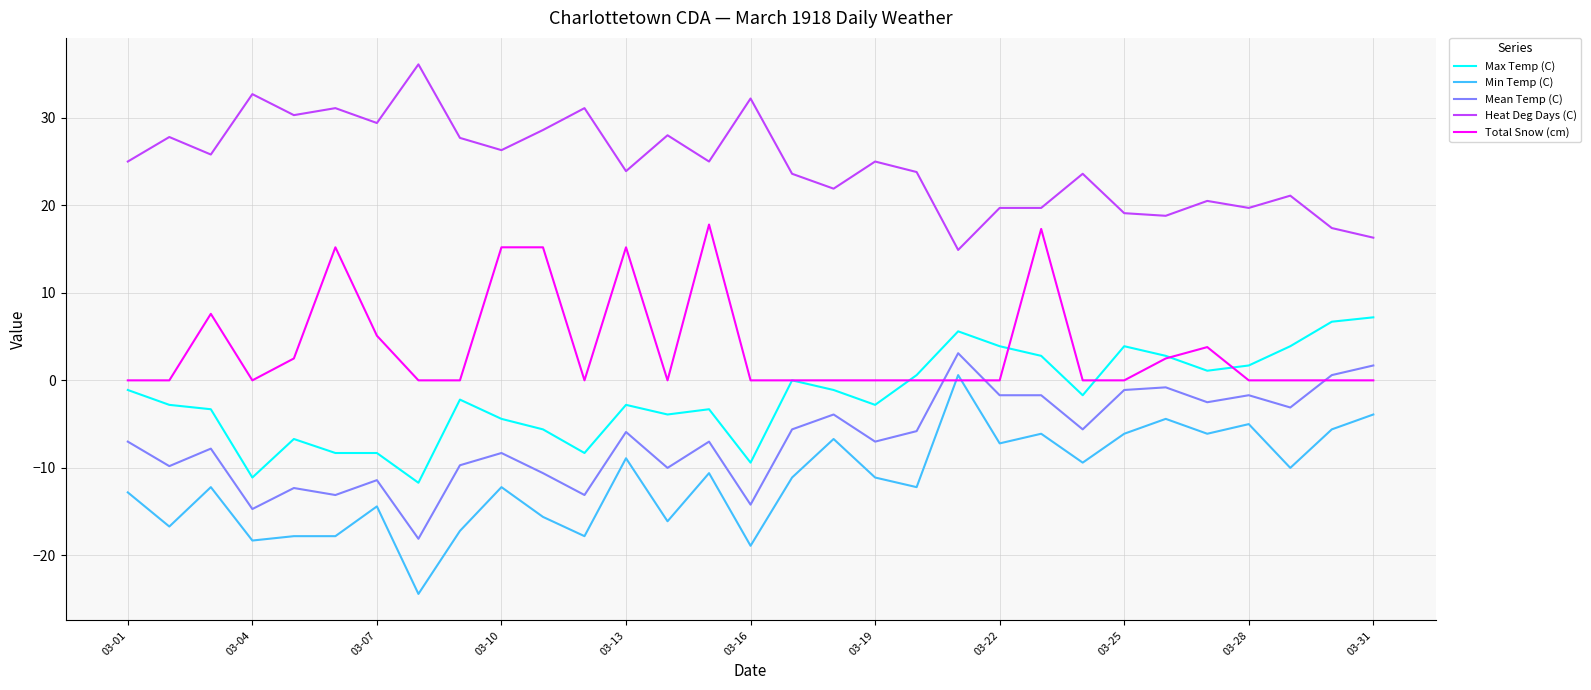

True or false: Min Temp (C) and Heat Deg Days (C) intersect in this chart.

False